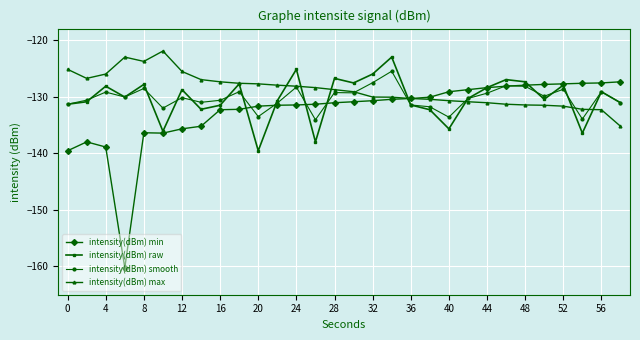

What is the maximum value for intensity(dBm) min?

-127.4